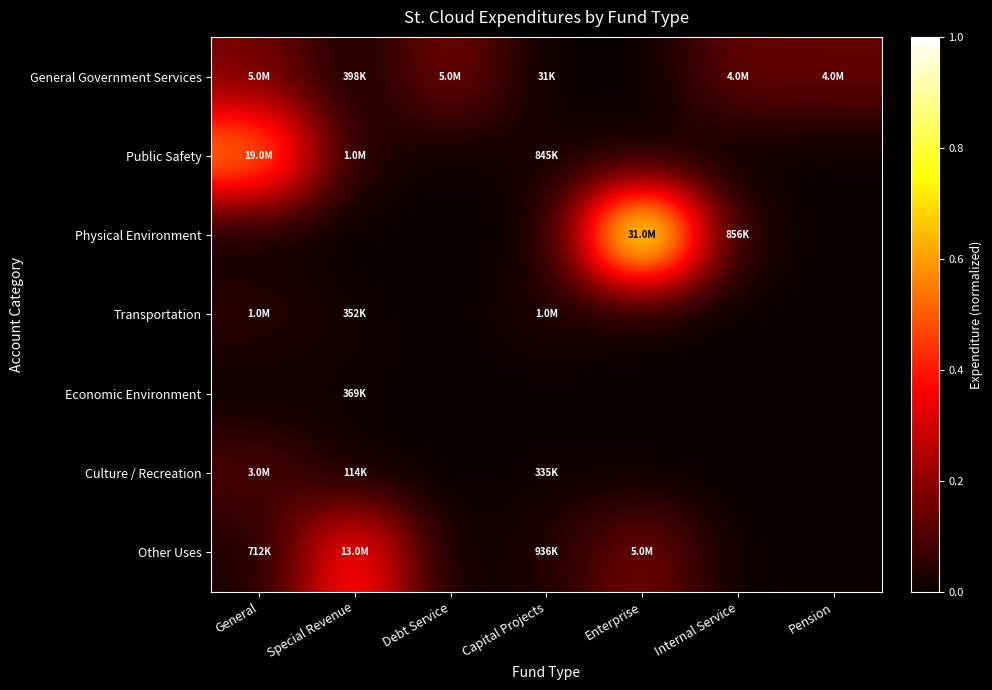

Which label corresponds to the smallest value in the chart?

Enterprise